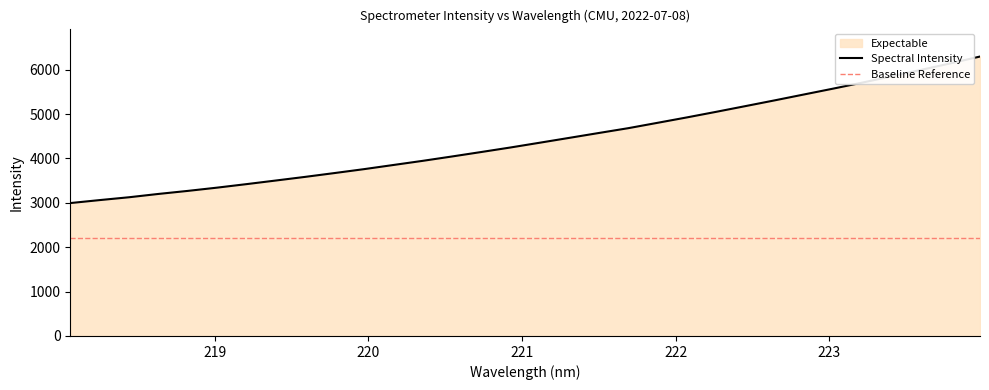

How many values exceed 4355?

16